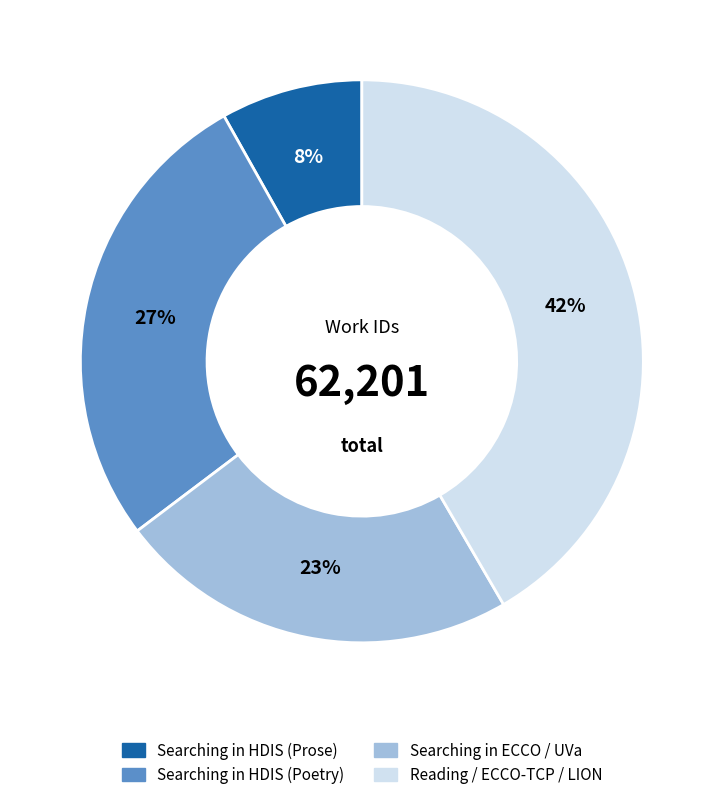

To the nearest percent, what is the average slice percentage?

25%